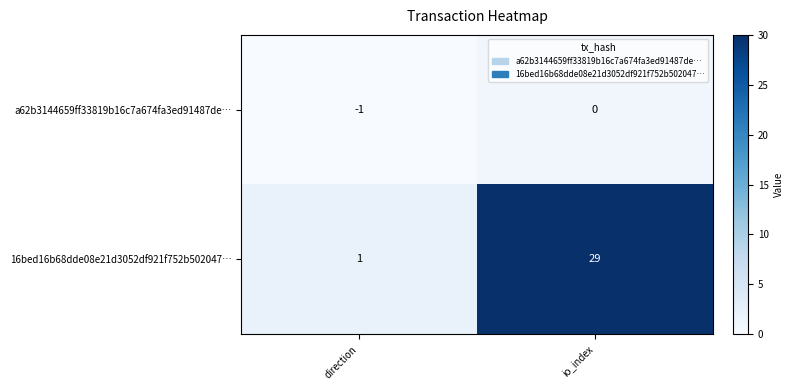

What value does the 16bed16b68dde08e21d3052df921f752b502047… series have at io_index, to the nearest 10?

30